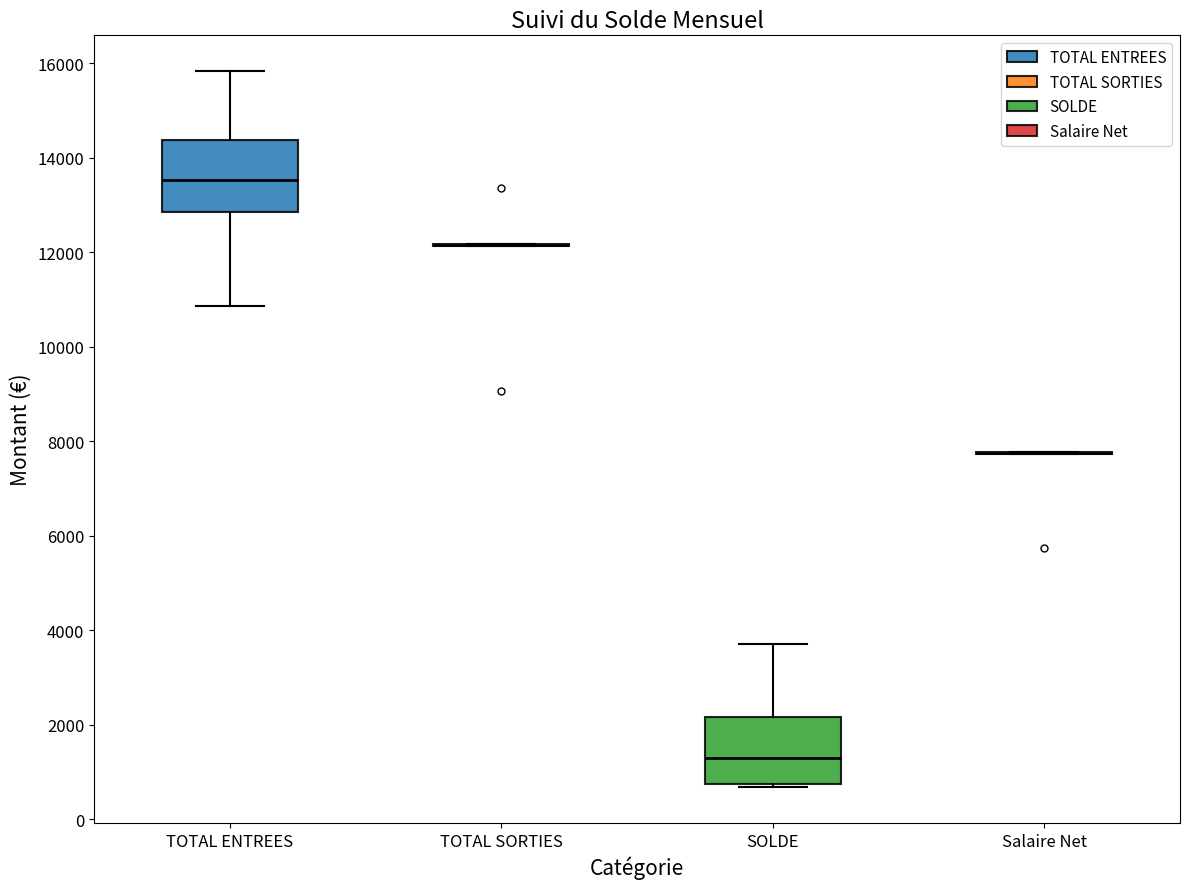

Reading left to right, transcribe this box plot: for each box, give where its median line is, the range the box spans, and where its two whiskers end, as read against the y-axis. The values are not printed on the chart, so give them approximately, as read against the axis.

TOTAL ENTREES: median 13600, box 12800 to 14400, whiskers 10800 to 15800
TOTAL SORTIES: box collapsed to a line at 12200, whiskers 12200 to 12200
SOLDE: median 1400, box 800 to 2200, whiskers 600 to 3800
Salaire Net: box collapsed to a line at 7800, whiskers 7800 to 7800